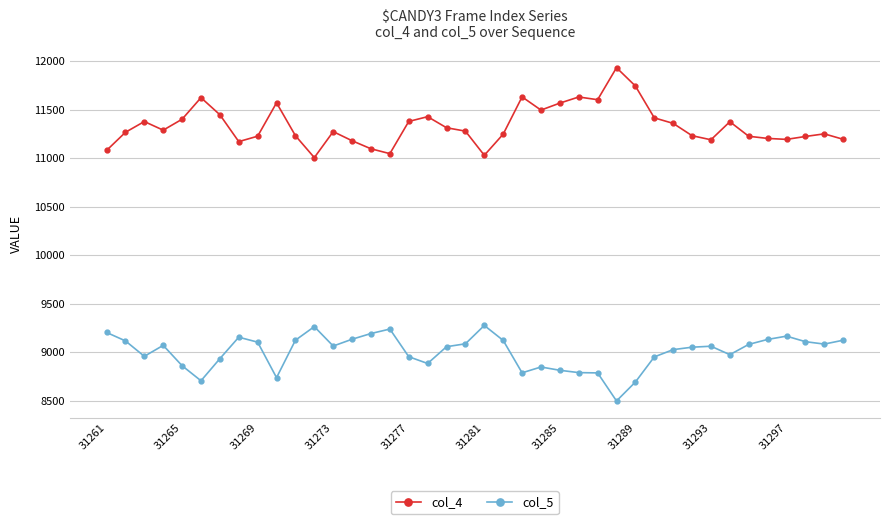

Which series has the largest total across all categories?

col_4